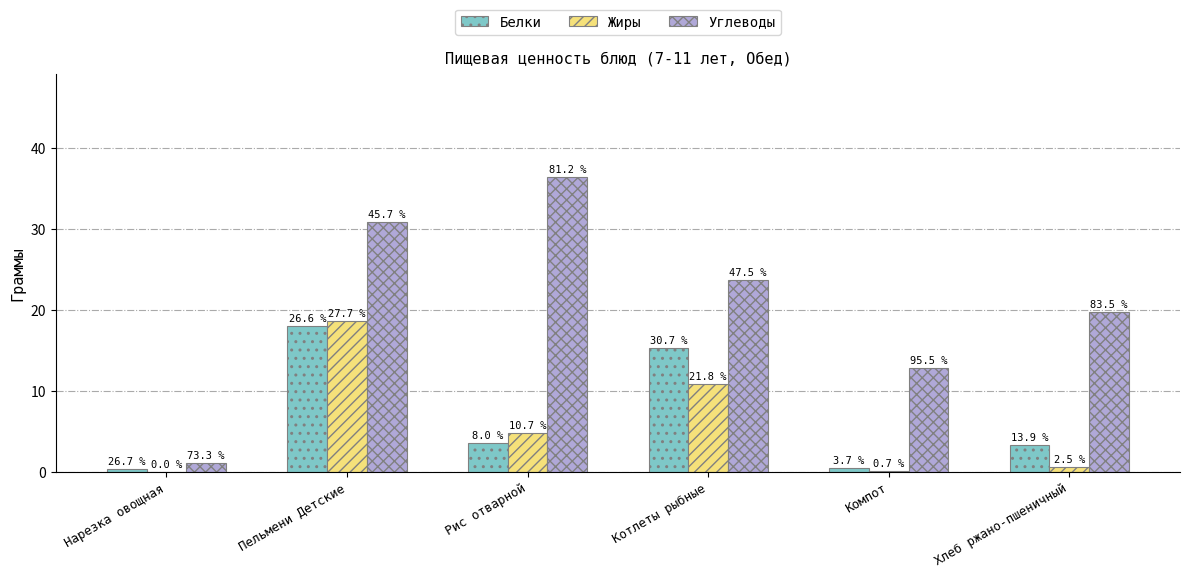

What are all the series names shown in the legend?

Белки, Жиры, Углеводы